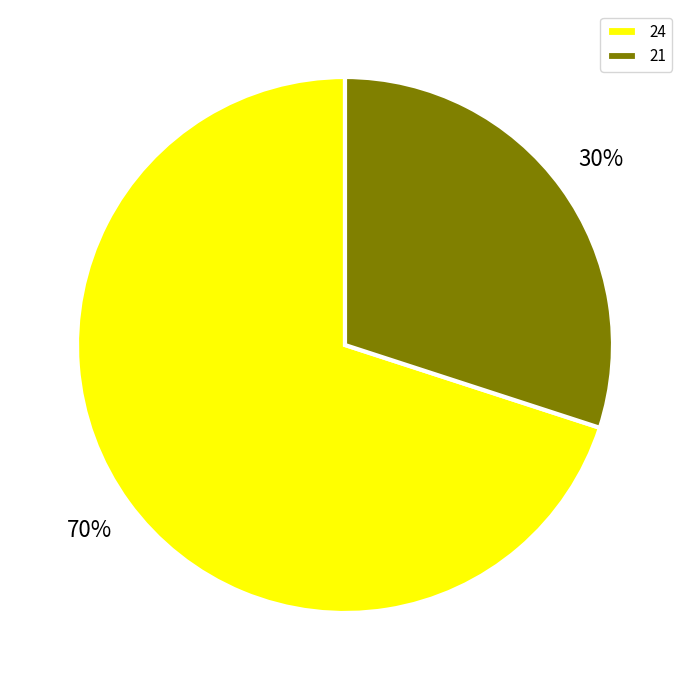

Is 24 the majority of the pie?

Yes